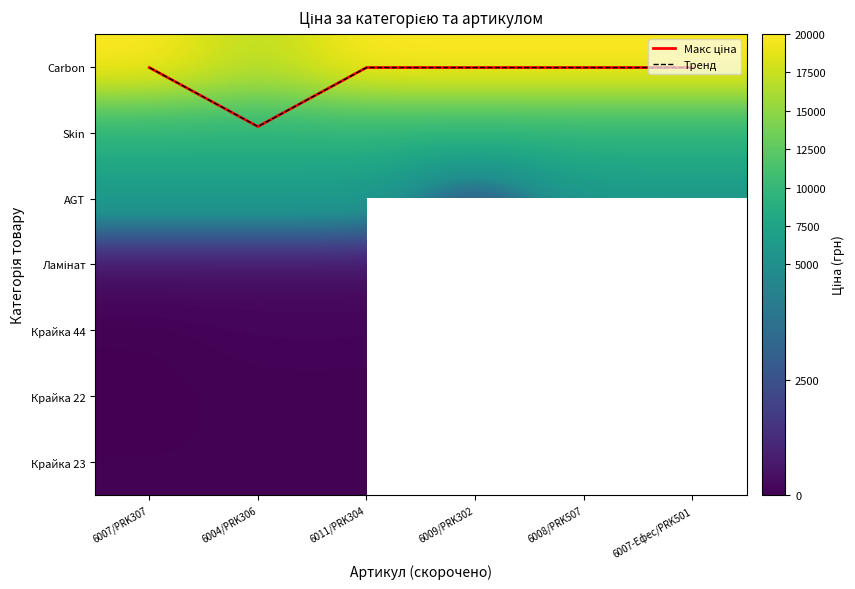

What is the difference between the highest and lowest values at 6007-Ефес/PRK501?

19964.2